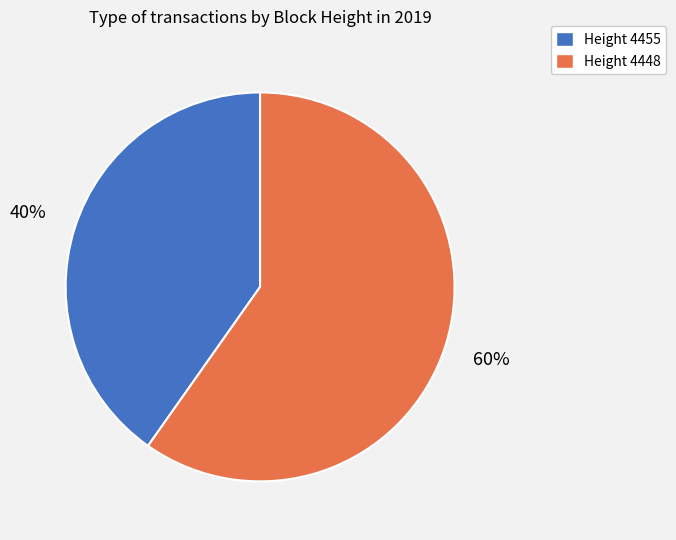

Does any single category account for the majority?

Yes